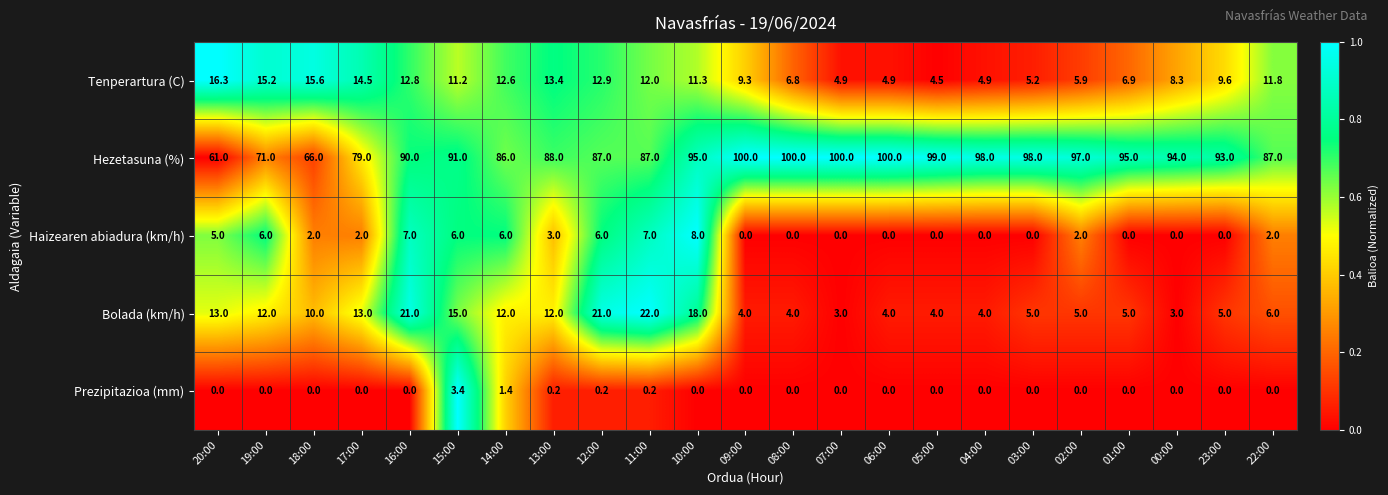

List the series in order of their peak value, highest first.

Hezetasuna (%), Bolada (km/h), Tenperartura (C), Haizearen abiadura (km/h), Prezipitazioa (mm)